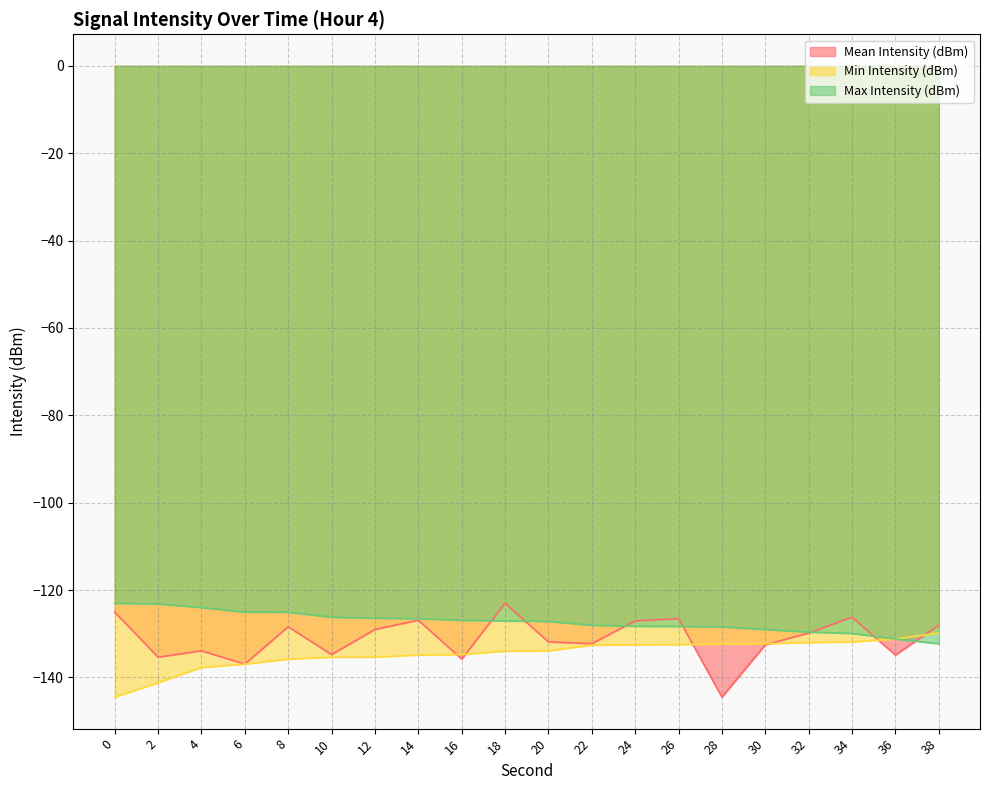

True or false: Max Intensity (dBm) has a value of -204.3 at 24.

False